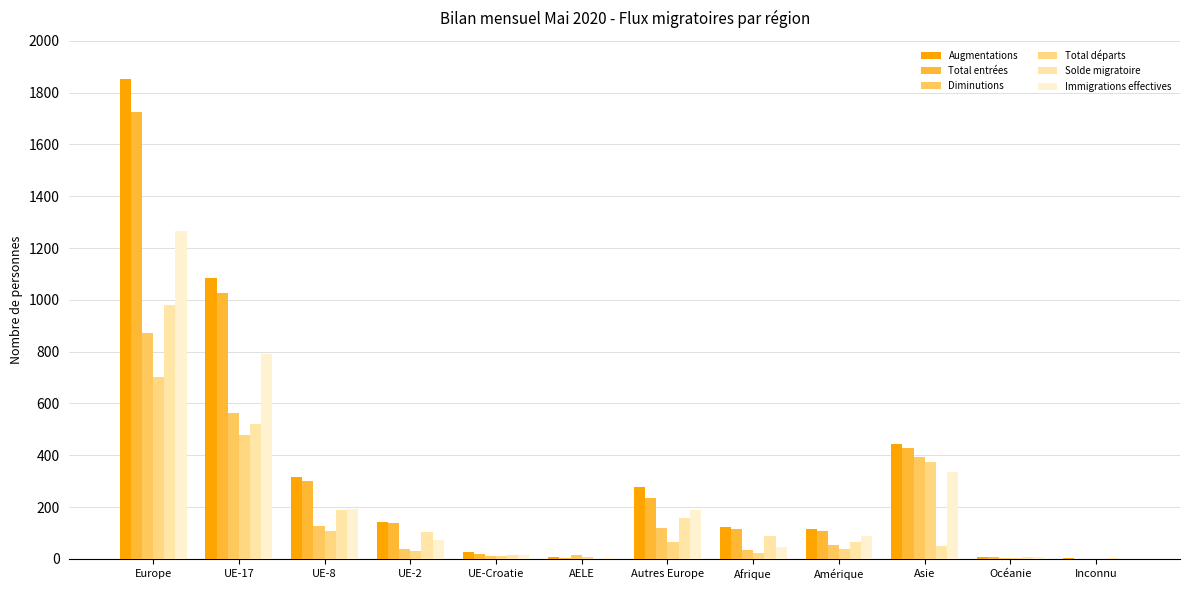

Reading left to right, transcribe all the data shown in this chart.

Augmentations: Europe=1851	UE-17=1083	UE-8=316	UE-2=143	UE-Croatie=25	AELE=8	Autres Europe=276	Afrique=123	Amérique=117	Asie=444	Océanie=8	Inconnu=2
Total entrées: Europe=1726	UE-17=1026	UE-8=301	UE-2=140	UE-Croatie=20	AELE=3	Autres Europe=236	Afrique=114	Amérique=107	Asie=427	Océanie=8	Inconnu=1
Diminutions: Europe=872	UE-17=563	UE-8=128	UE-2=38	UE-Croatie=11	AELE=14	Autres Europe=118	Afrique=35	Amérique=52	Asie=395	Océanie=2	Inconnu=0
Total départs: Europe=701	UE-17=479	UE-8=107	UE-2=29	UE-Croatie=10	AELE=9	Autres Europe=67	Afrique=24	Amérique=38	Asie=374	Océanie=2	Inconnu=0
Solde migratoire: Europe=979	UE-17=520	UE-8=188	UE-2=105	UE-Croatie=14	AELE=-6	Autres Europe=158	Afrique=88	Amérique=65	Asie=49	Océanie=6	Inconnu=2
Immigrations effectives: Europe=1264	UE-17=792	UE-8=193	UE-2=71	UE-Croatie=15	AELE=3	Autres Europe=190	Afrique=47	Amérique=89	Asie=337	Océanie=6	Inconnu=0